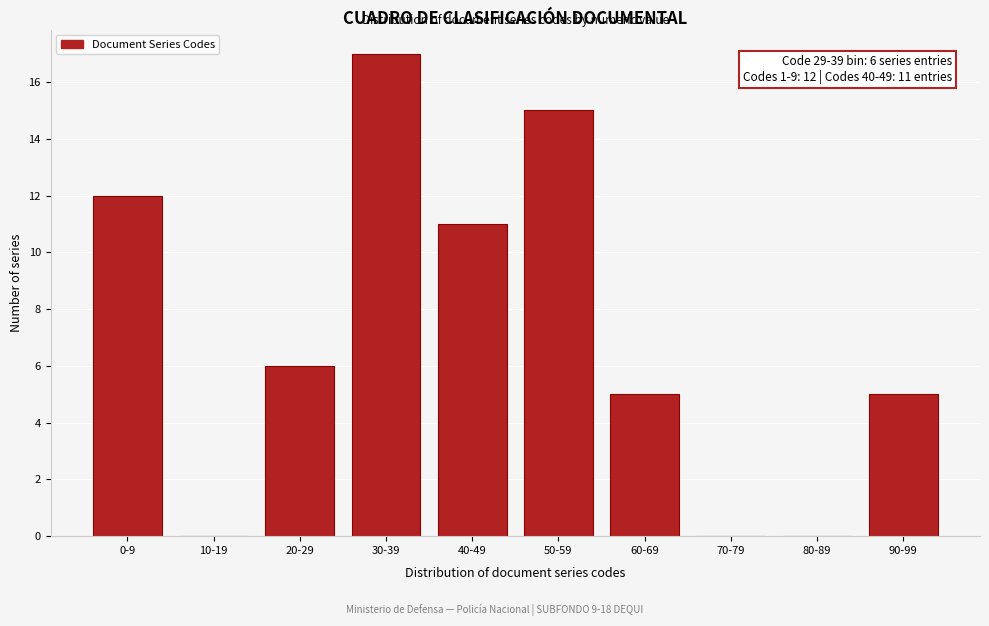

Reading left to right, what are all the values shown in this chart?

0-9=12	10-19=0	20-29=6	30-39=17	40-49=11	50-59=15	60-69=5	70-79=0	80-89=0	90-99=5